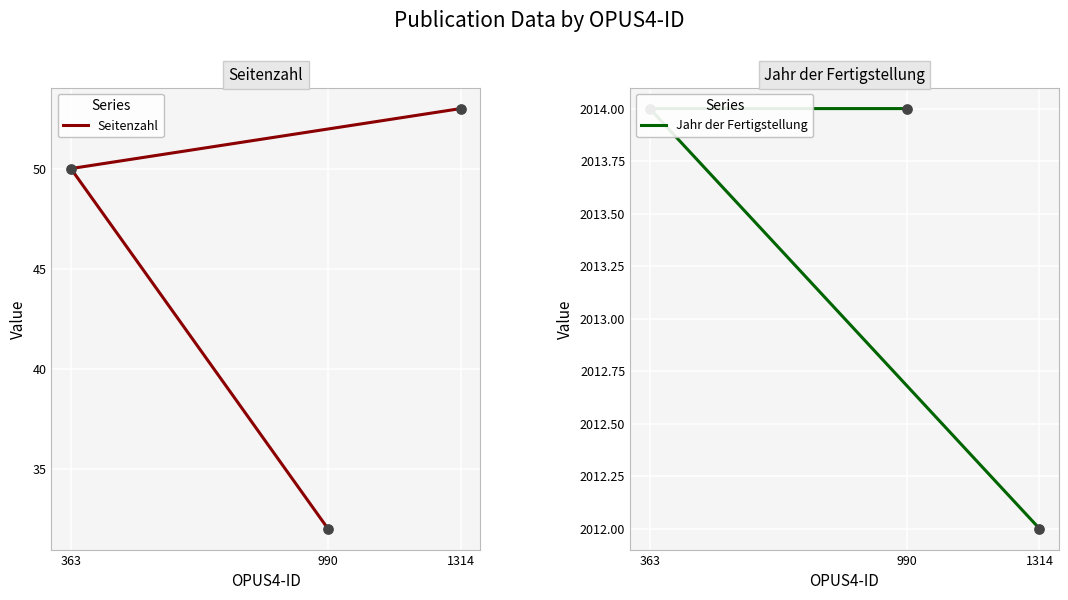

What are all the series names shown in the legend?

Seitenzahl, Jahr der Fertigstellung